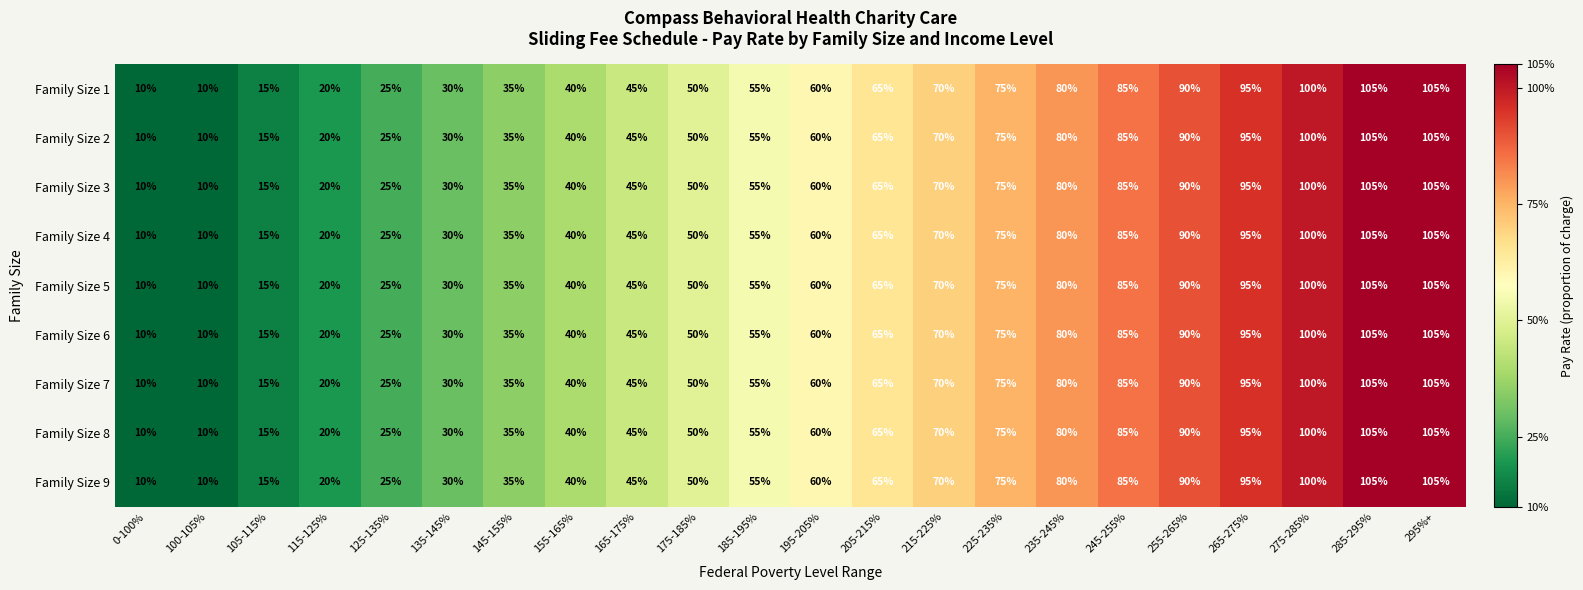

The Family Size 6 series shows 17 at 215-225%. True or false?

False